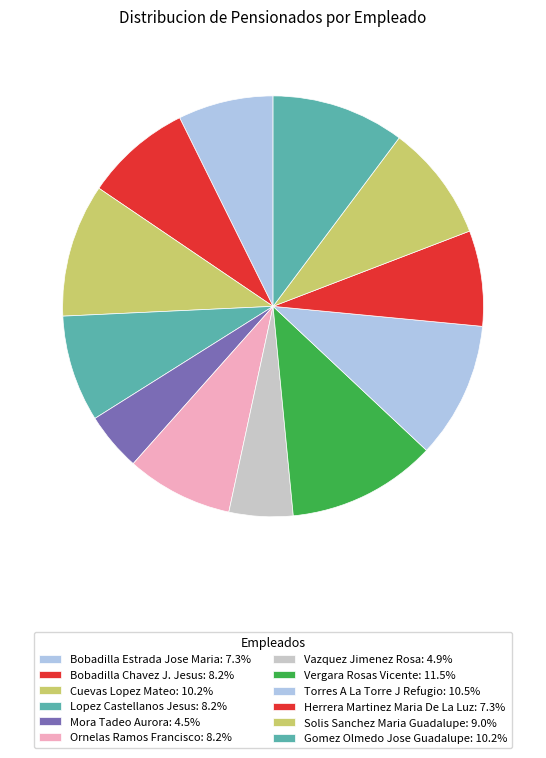

What percentage is NOT represented by Bobadilla Estrada Jose Maria?

92.7%